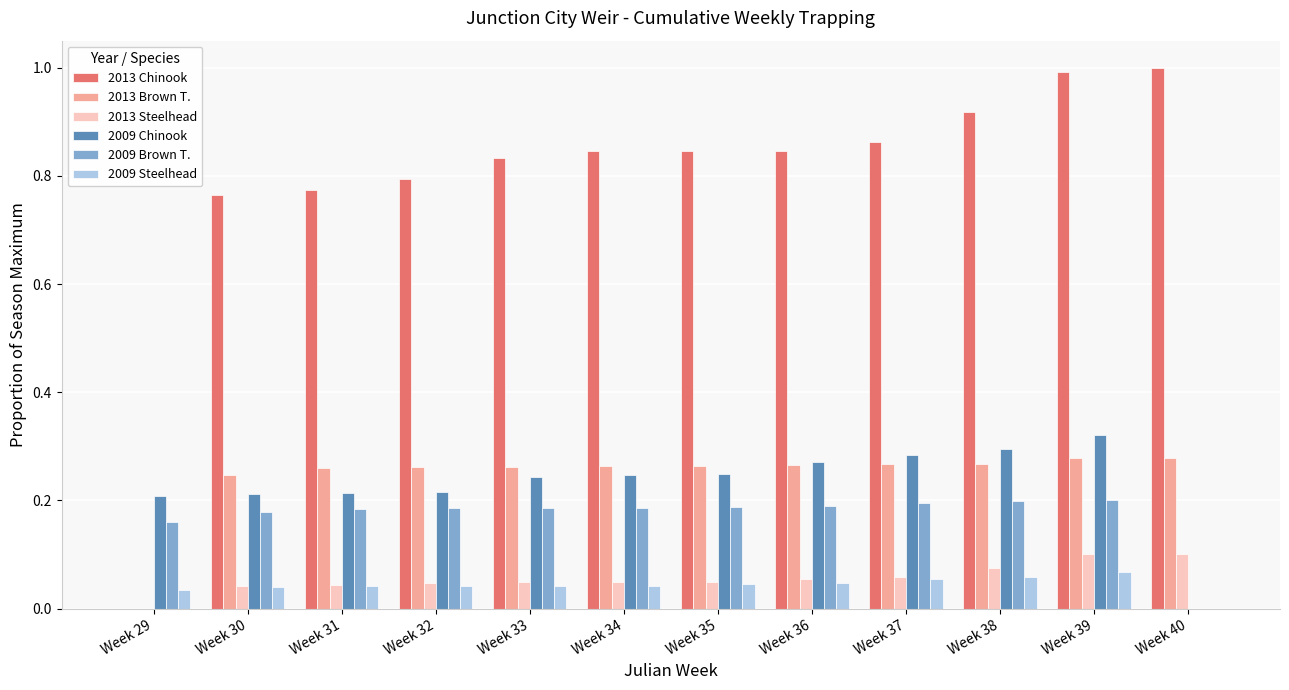

The value of 2013 Brown T. at Week 35 is 0.3. True or false?

True